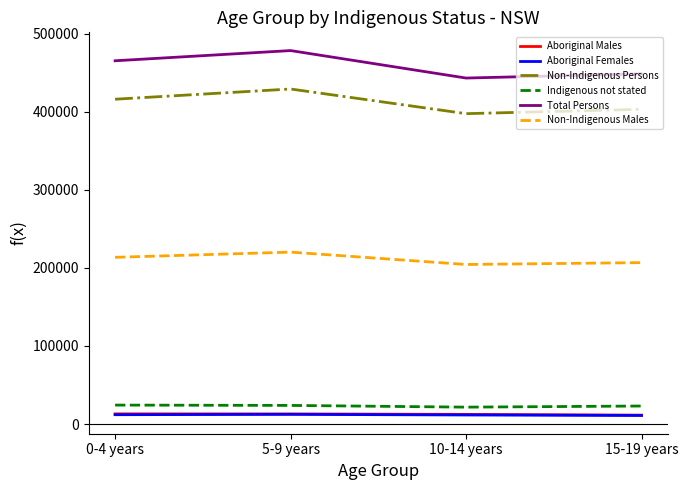

True or false: Non-Indigenous Persons and Aboriginal Males intersect in this chart.

False